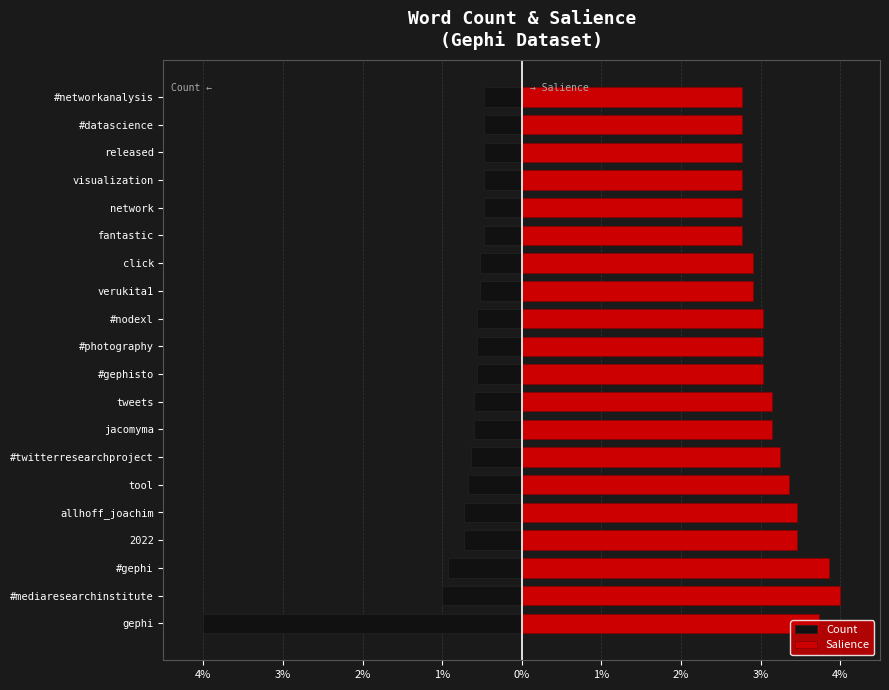

What is the difference between the second highest and minimum values in the Count series?

3.5